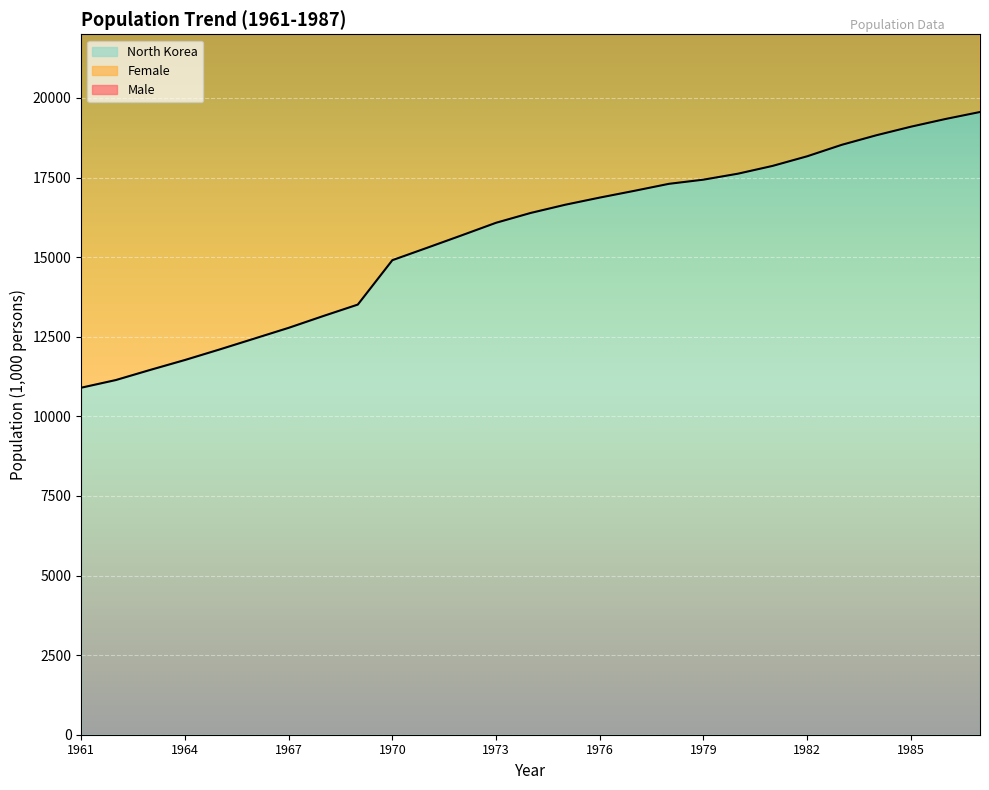

At which category is the sum across all series the highest?

1987